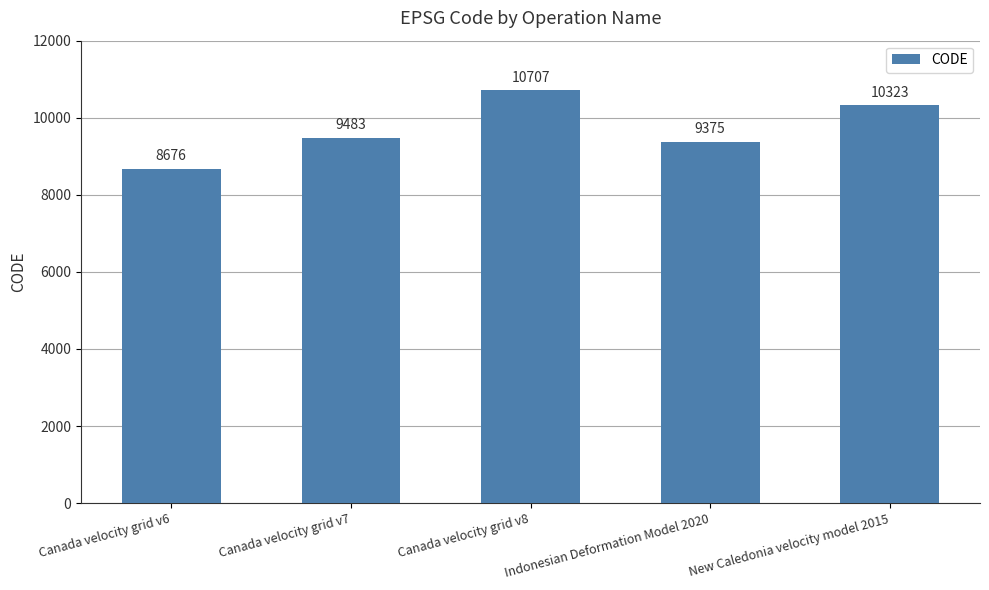

Count the number of categories in the chart.

5